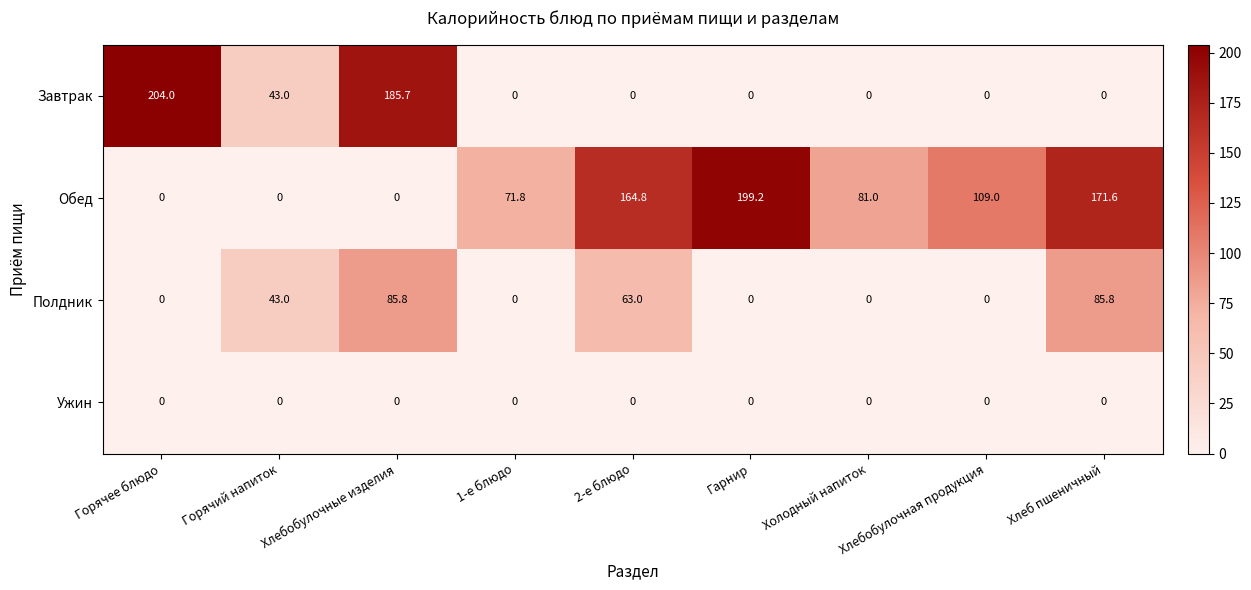

List the series in order of their overall mean, highest first.

Обед, Завтрак, Полдник, Ужин